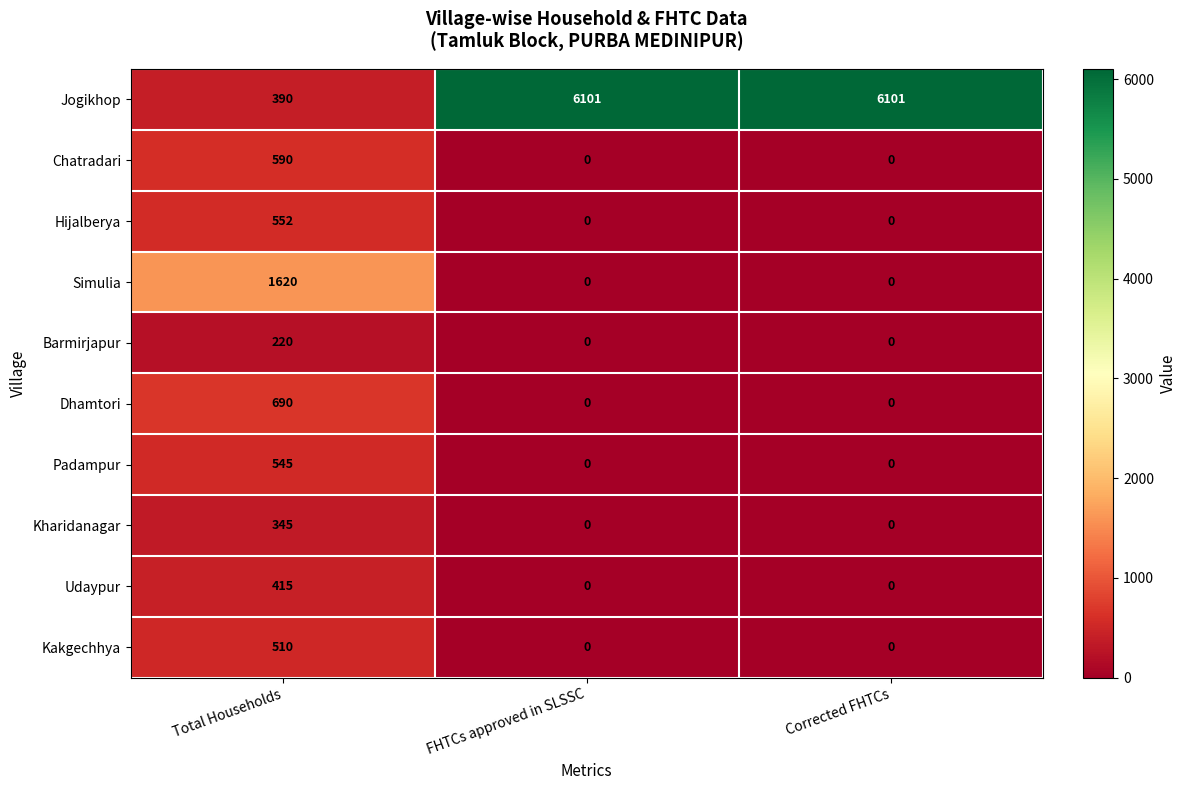

Which series changed the most between Total Households and FHTCs approved in SLSSC?

Jogikhop